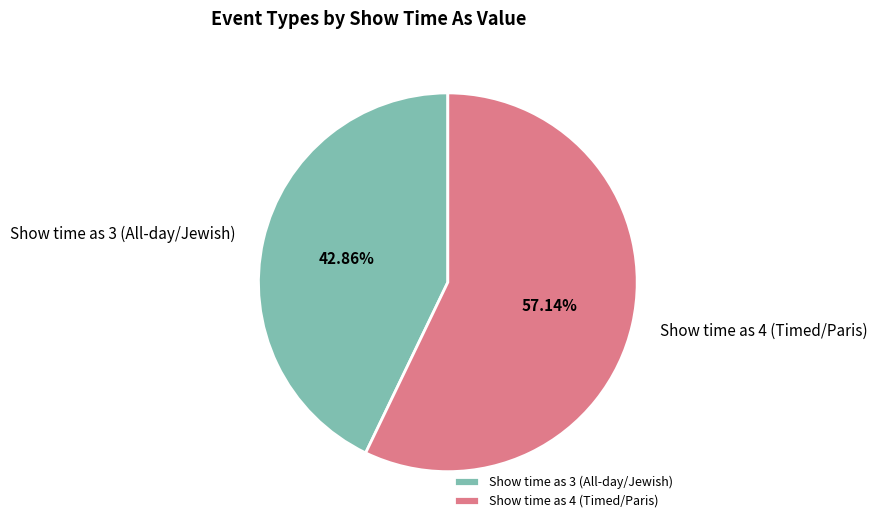

Count the number of slices in the pie.

2